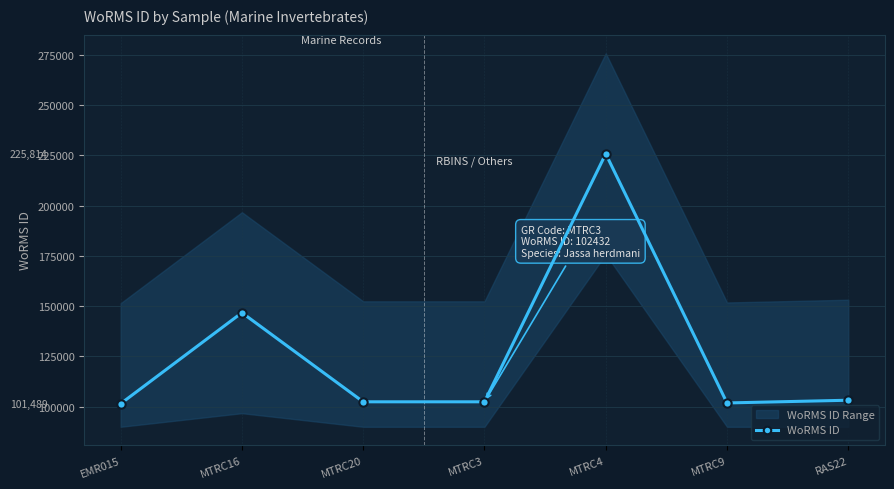

Where is the first local minimum?

MTRC3